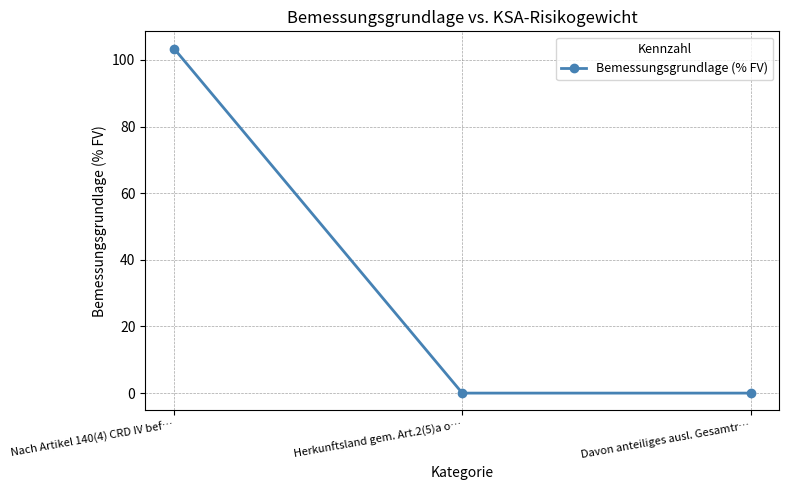

True or false: the data shows 57.0 at Davon anteiliges ausl. Gesamtr….

False